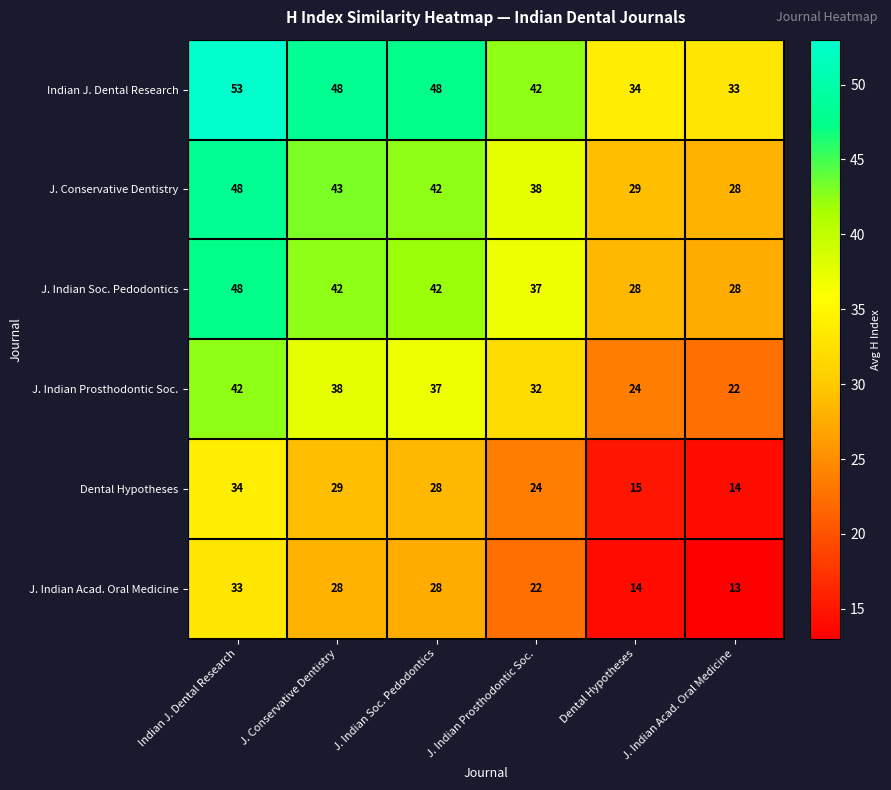

What is the difference between the maximum and minimum values in the Indian J. Dental Research series?

20